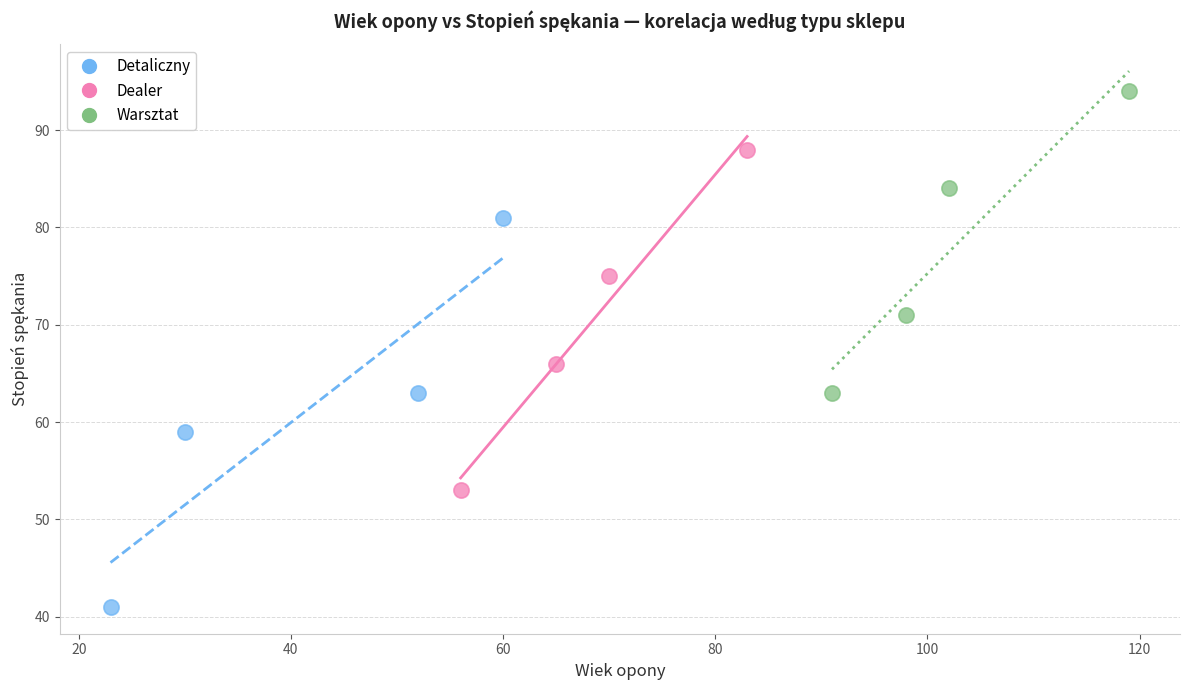

Which series reaches the maximum Y coordinate?

Warsztat